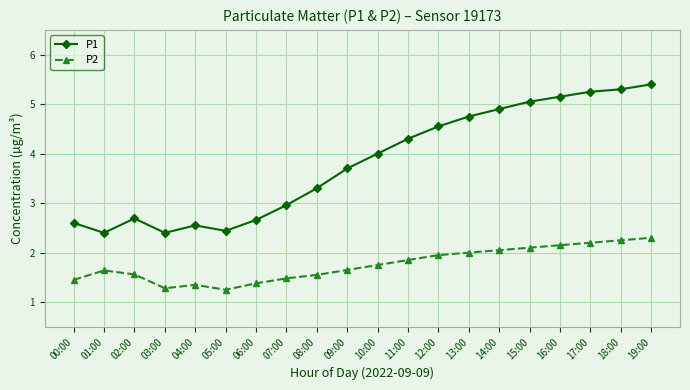

Does the chart display data point markers on the line(s)?

Yes